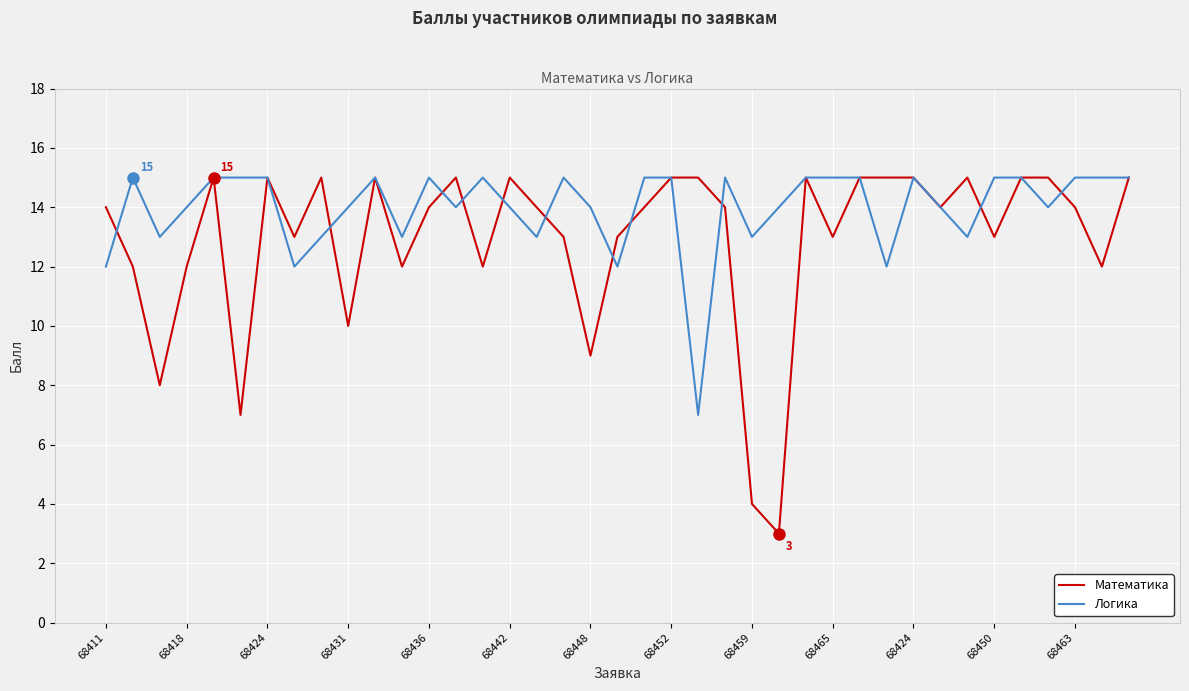

Which series has the largest total across all categories?

Логика